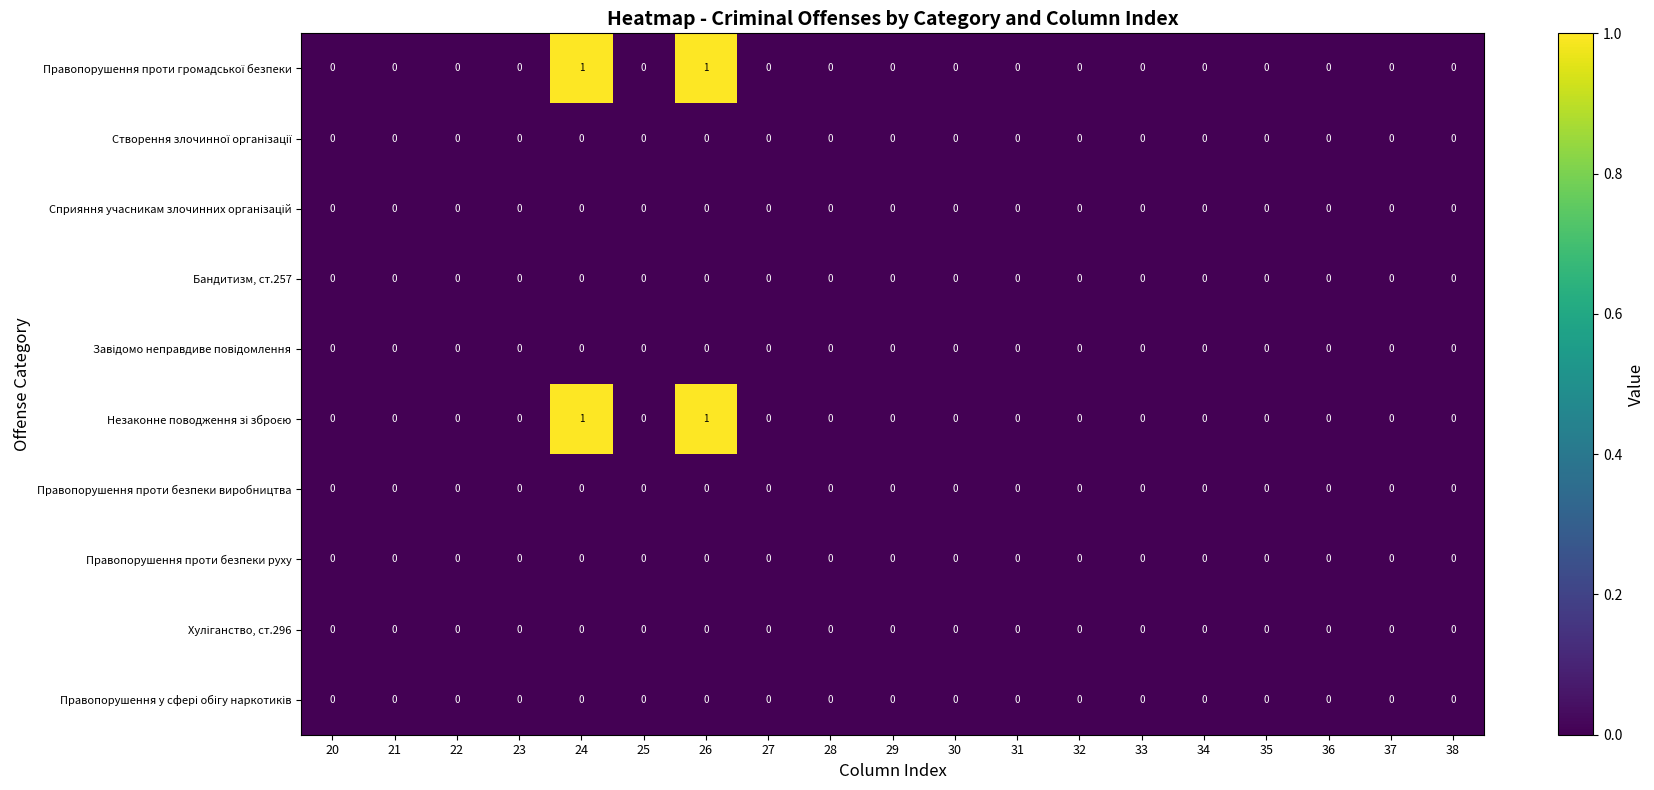

The value of Правопорушення проти безпеки руху at 28 is 0. True or false?

True